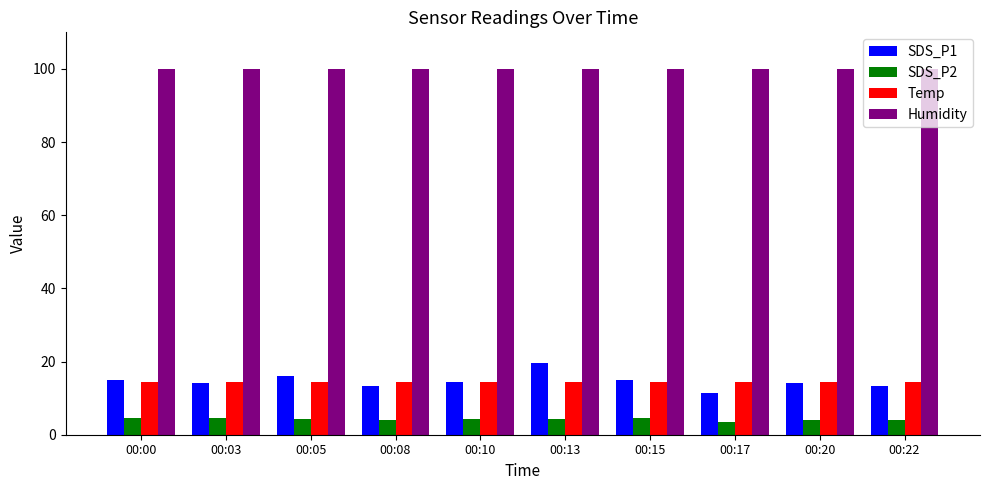

Which series has the widest spread of values?

SDS_P1